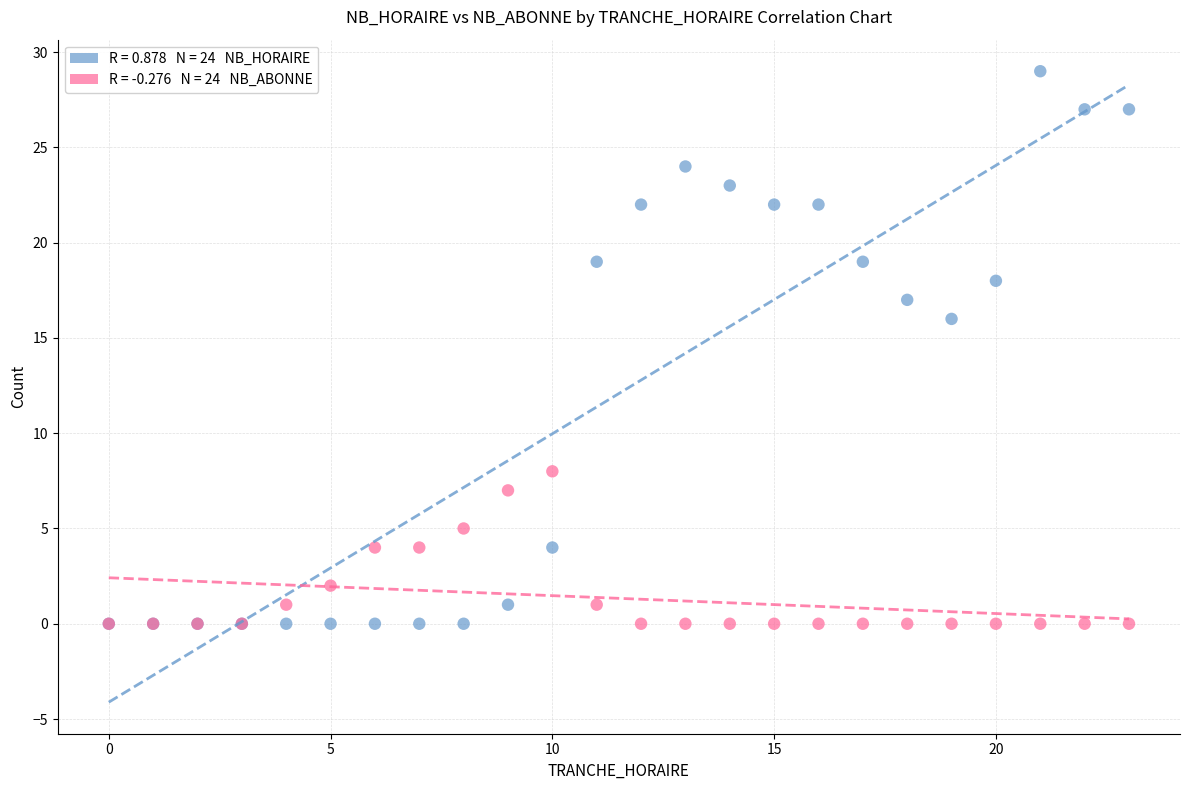

Across all series, what Y value is closest to 14?

16